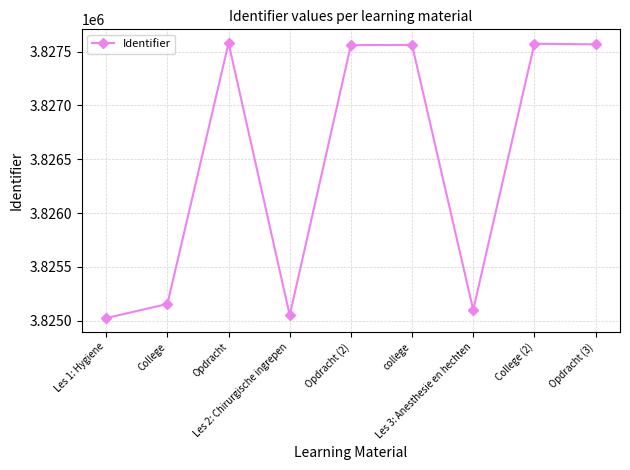

What is the minimum value shown in the chart?

3825024